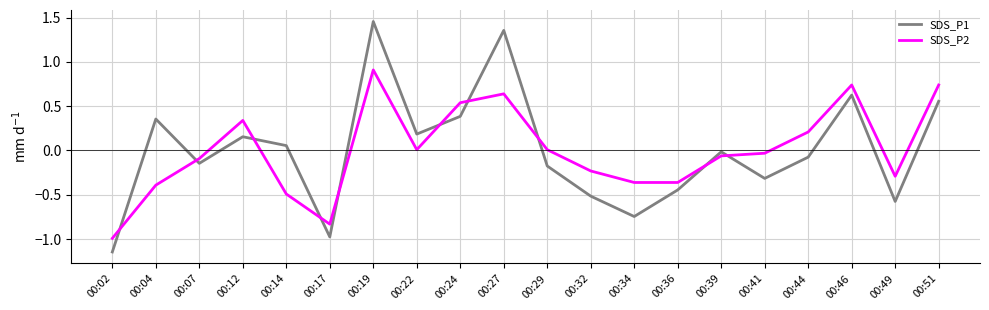

How many lines are shown in the chart?

2